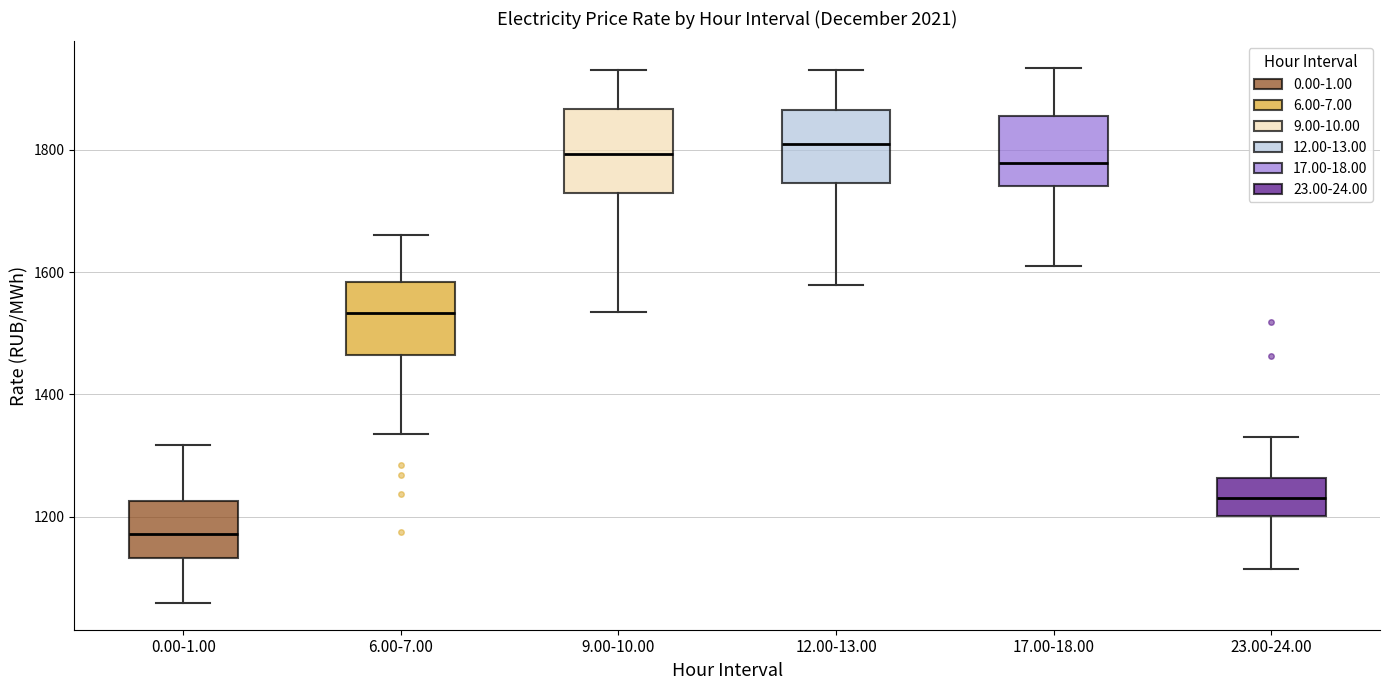

Which box's median line is the lowest?

0.00-1.00